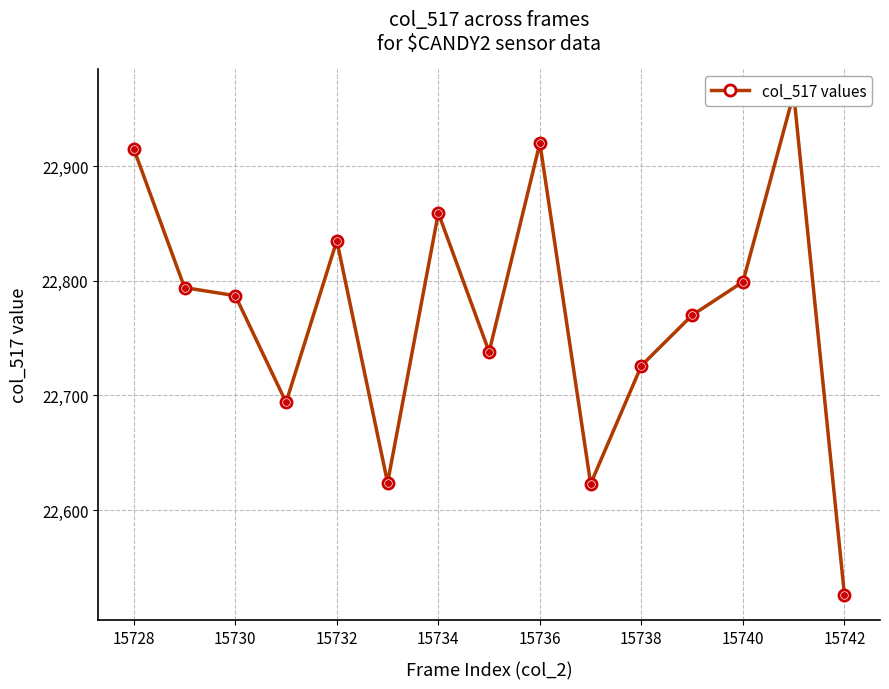

How many lines are shown in the chart?

1